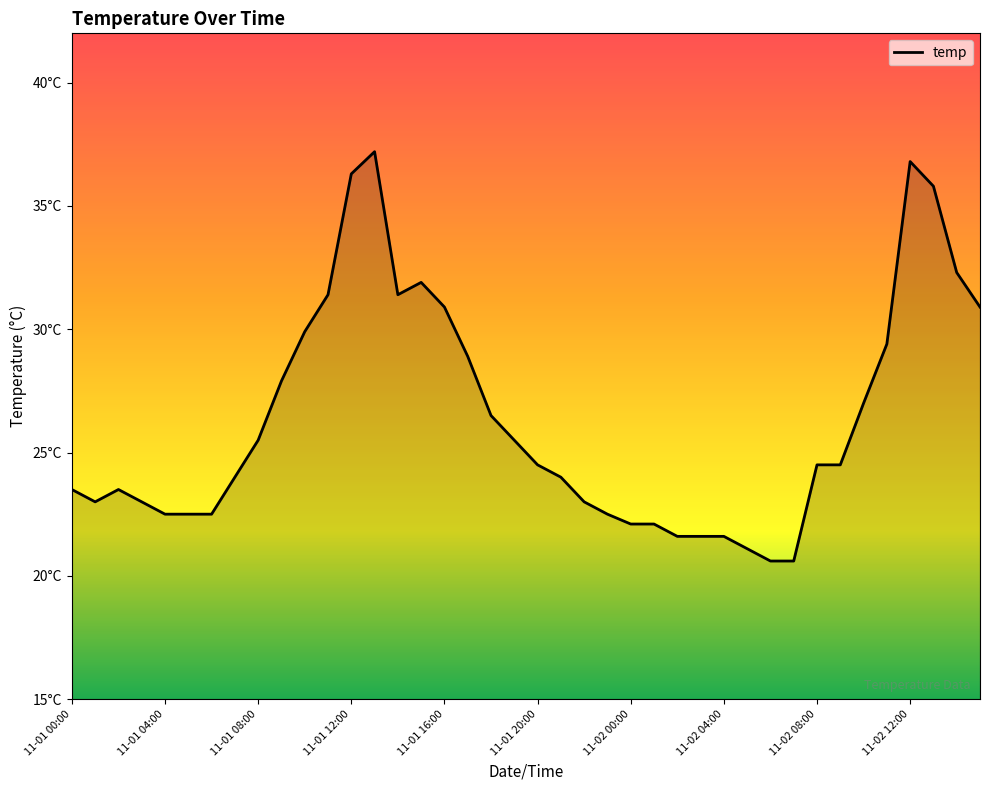

Does the chart have visible grid lines?

No